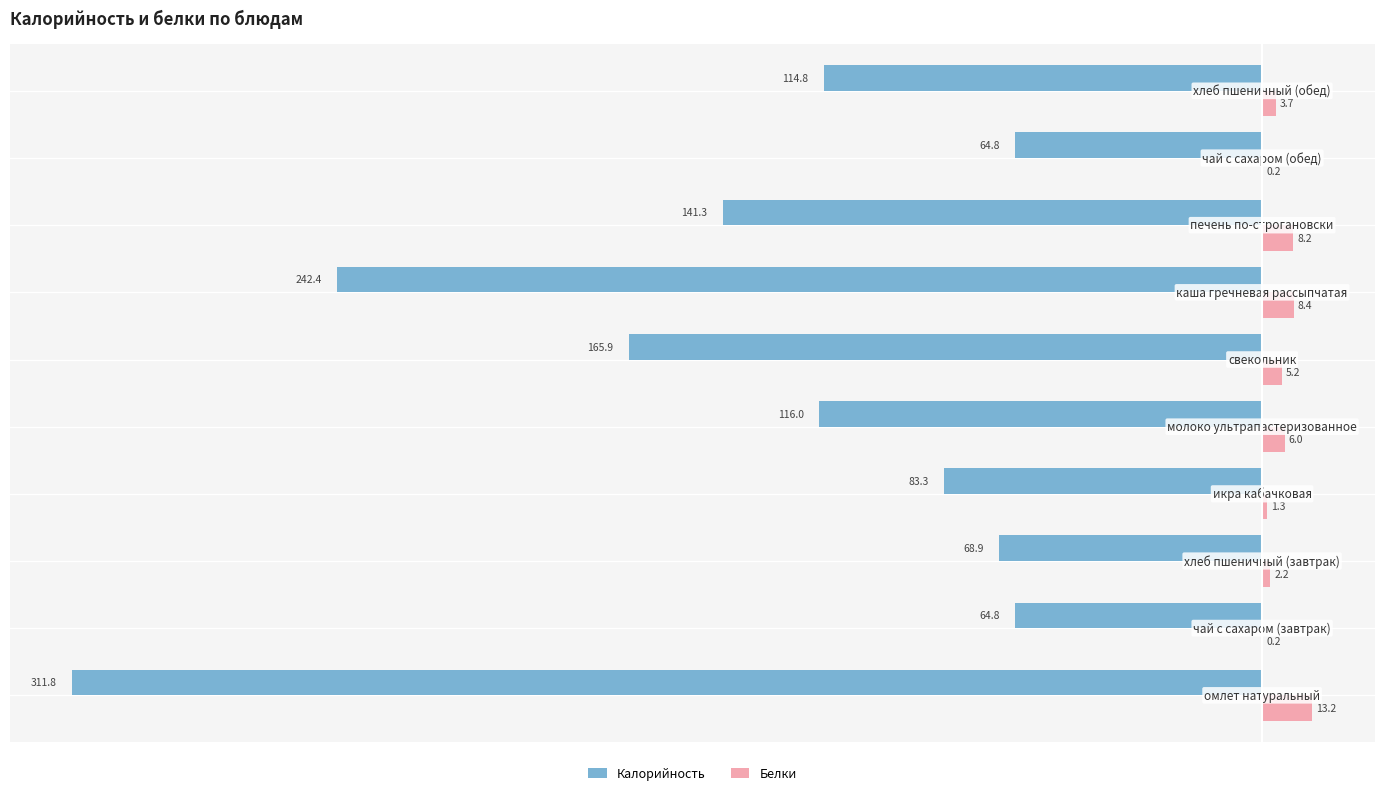

What is the greatest value displayed?

13.2